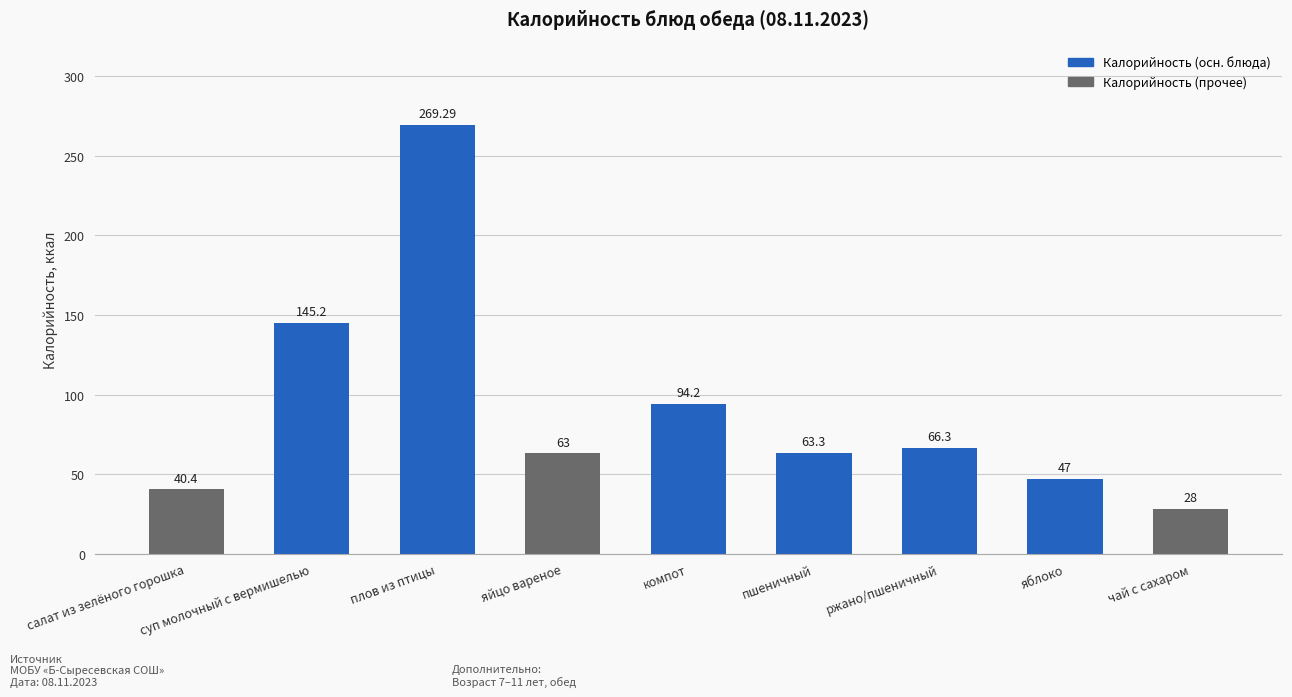

List the labels in order of value, smallest first.

чай с сахаром, салат из зелёного горошка, яблоко, яйцо вареное, пшеничный, ржано/пшеничный, компот, суп молочный с вермишелью, плов из птицы